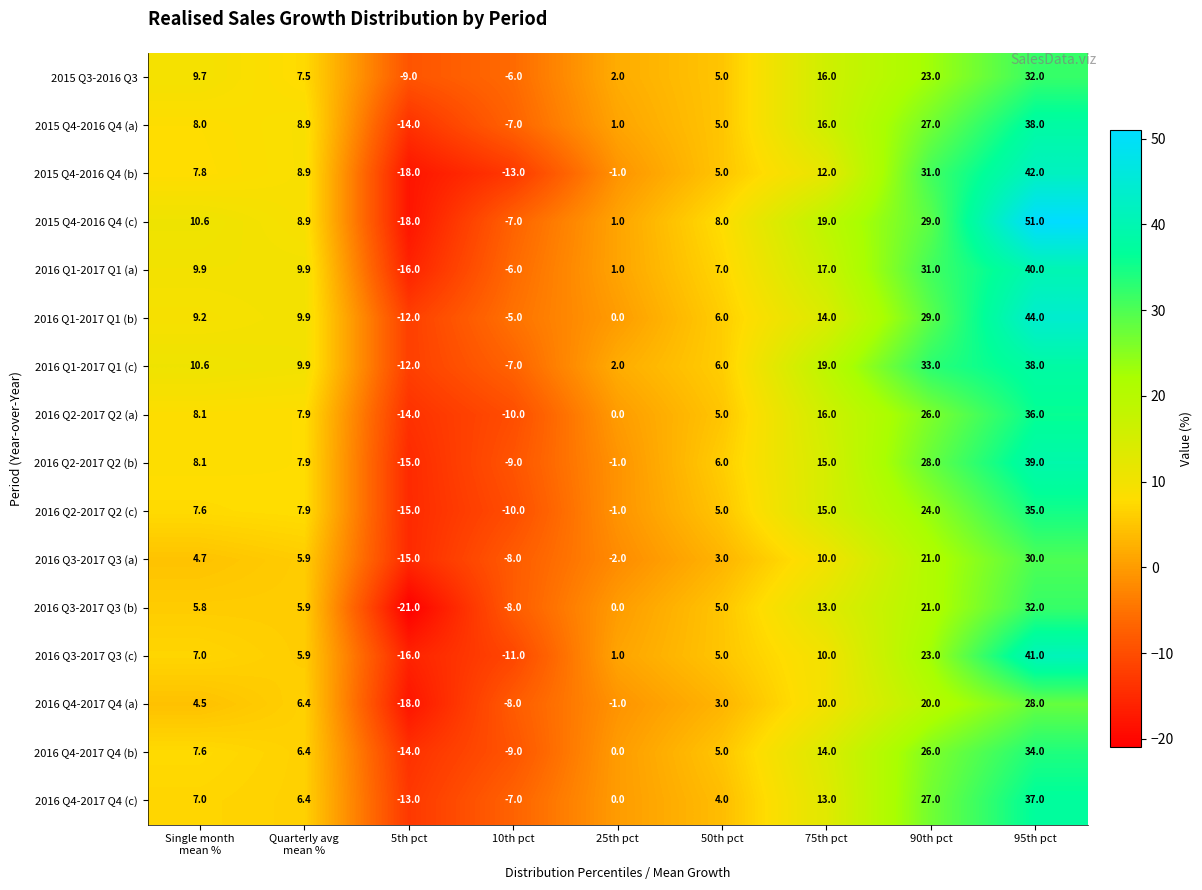

What is the total value across all series at 5th pct?

-240.0